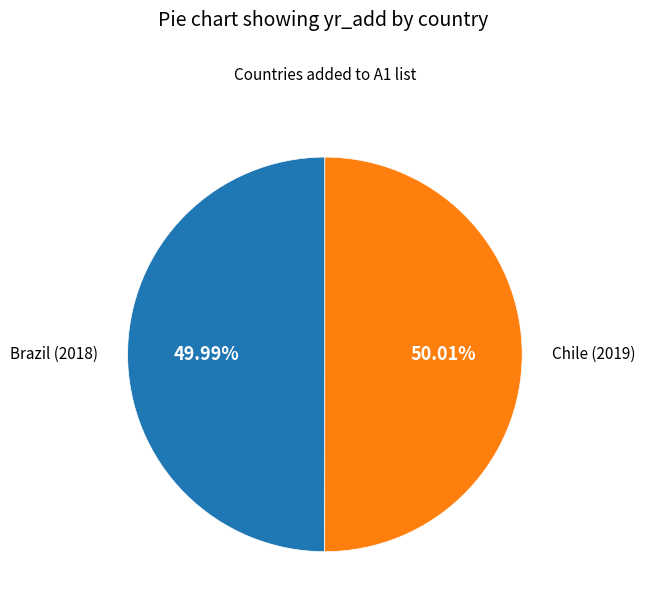

Is there any slice that represents more than half of the pie?

Yes